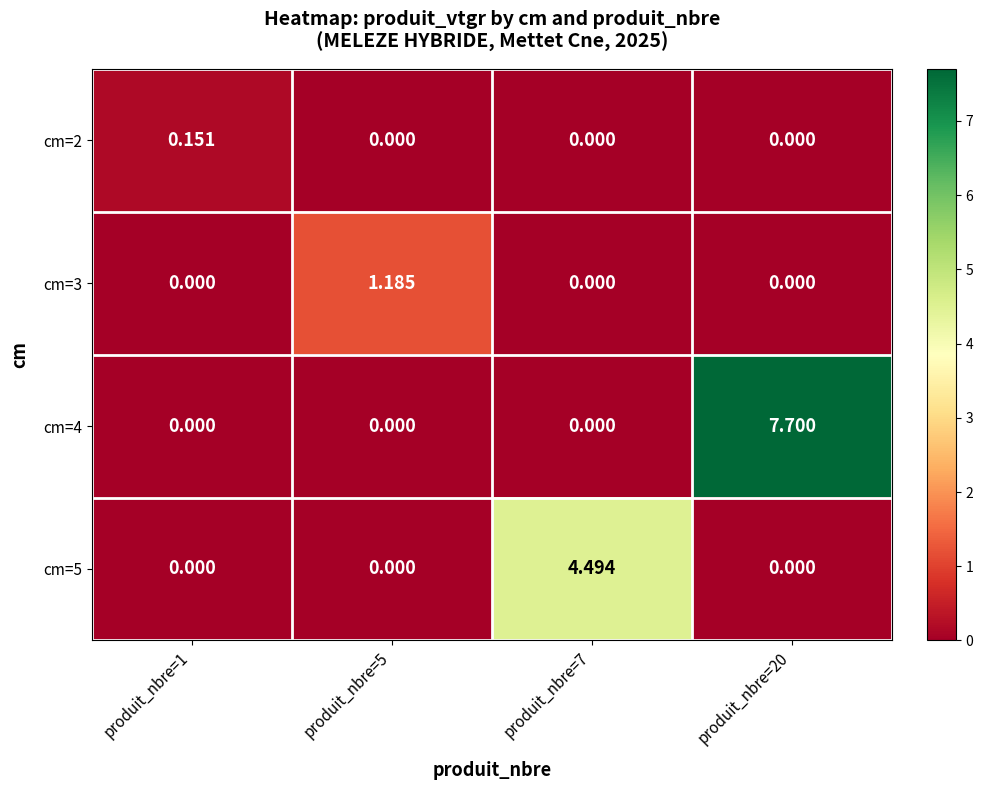

Reading left to right, extract all data points from this chart.

cm=2: produit_nbre=1=0.2	produit_nbre=5=0.0	produit_nbre=7=0.0	produit_nbre=20=0.0
cm=3: produit_nbre=1=0.0	produit_nbre=5=1.2	produit_nbre=7=0.0	produit_nbre=20=0.0
cm=4: produit_nbre=1=0.0	produit_nbre=5=0.0	produit_nbre=7=0.0	produit_nbre=20=7.7
cm=5: produit_nbre=1=0.0	produit_nbre=5=0.0	produit_nbre=7=4.5	produit_nbre=20=0.0